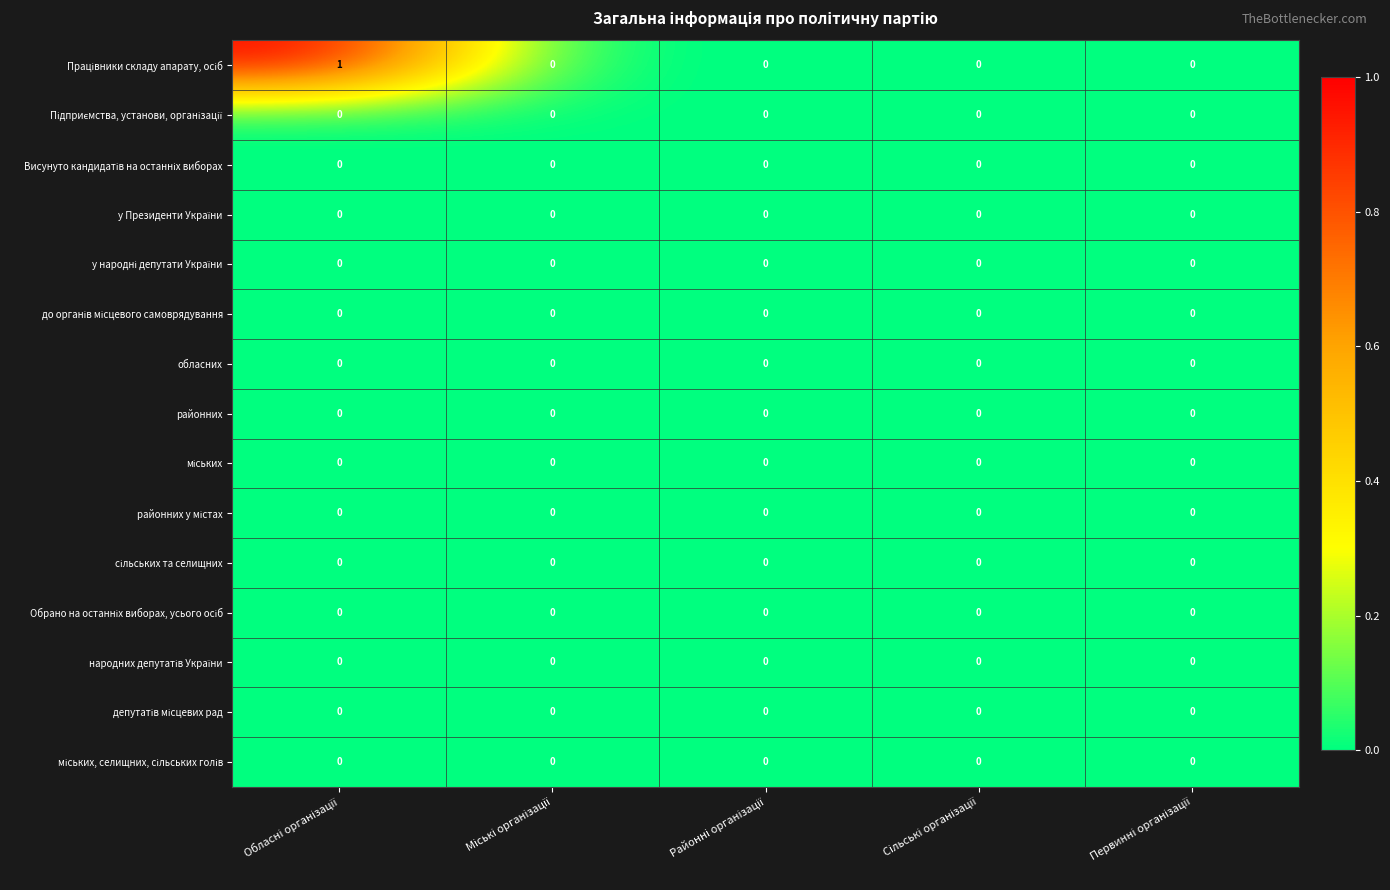

Which label corresponds to the smallest value in the chart?

Міські організації